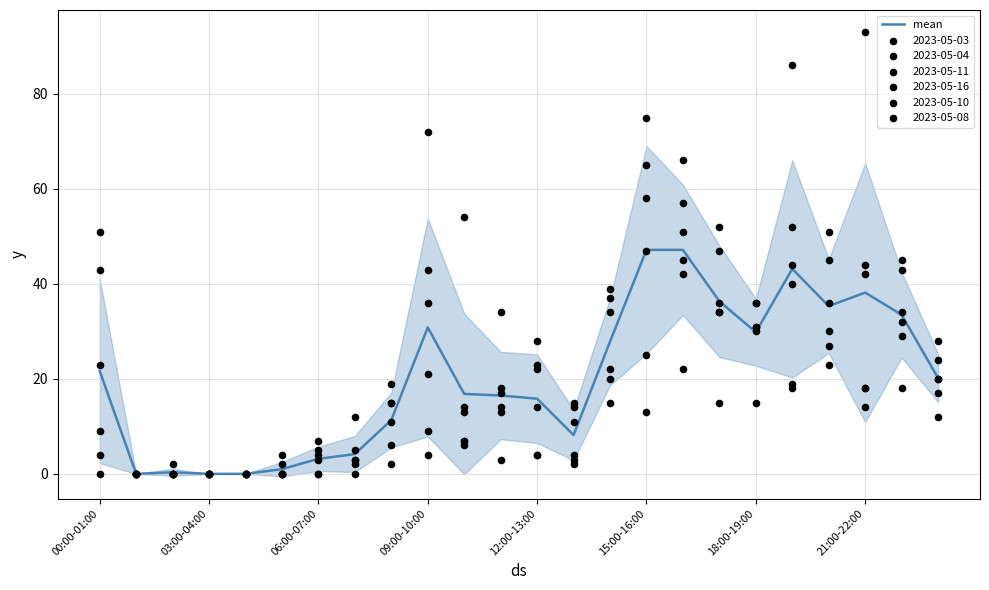

What is the change in value from 13 to 19?

+35.0